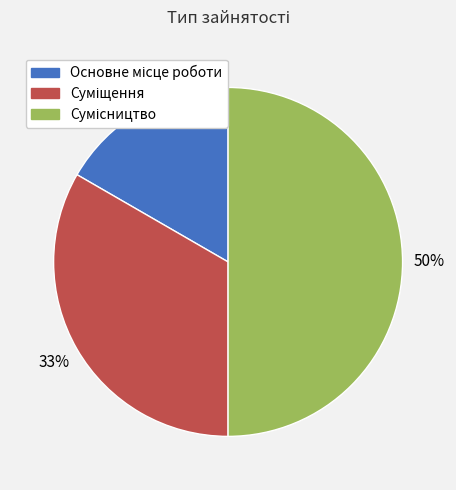

Count the number of slices in the pie.

3